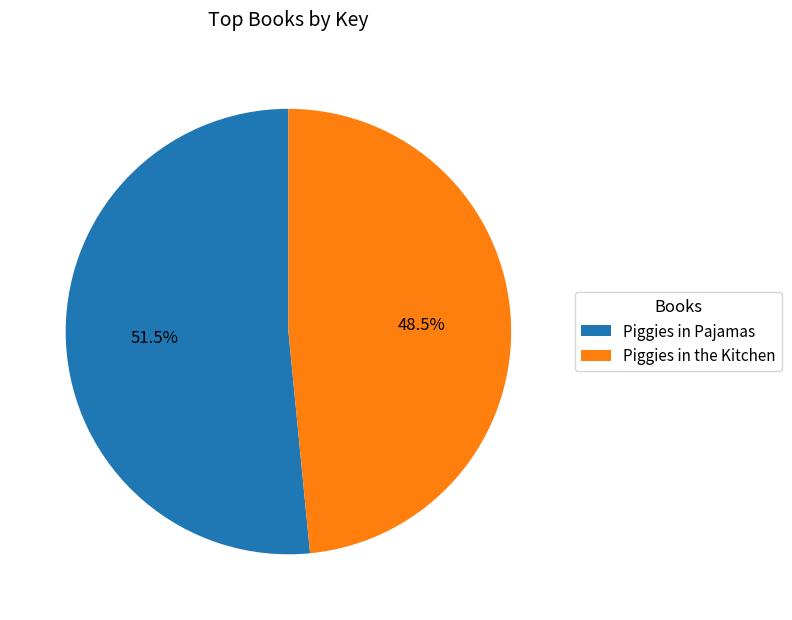

The Piggies in Pajamas slice represents 66% of the pie. True or false?

False